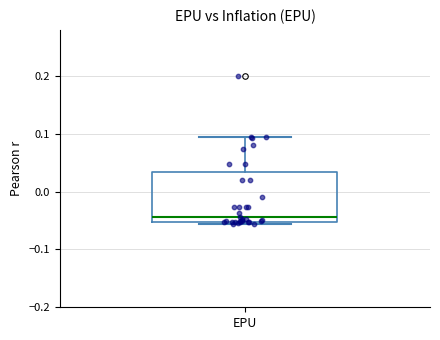

Where does the upper whisker of the box for EPU end on the y-axis? The values are not printed on the chart, so give them approximately, as read against the axis.

0.09